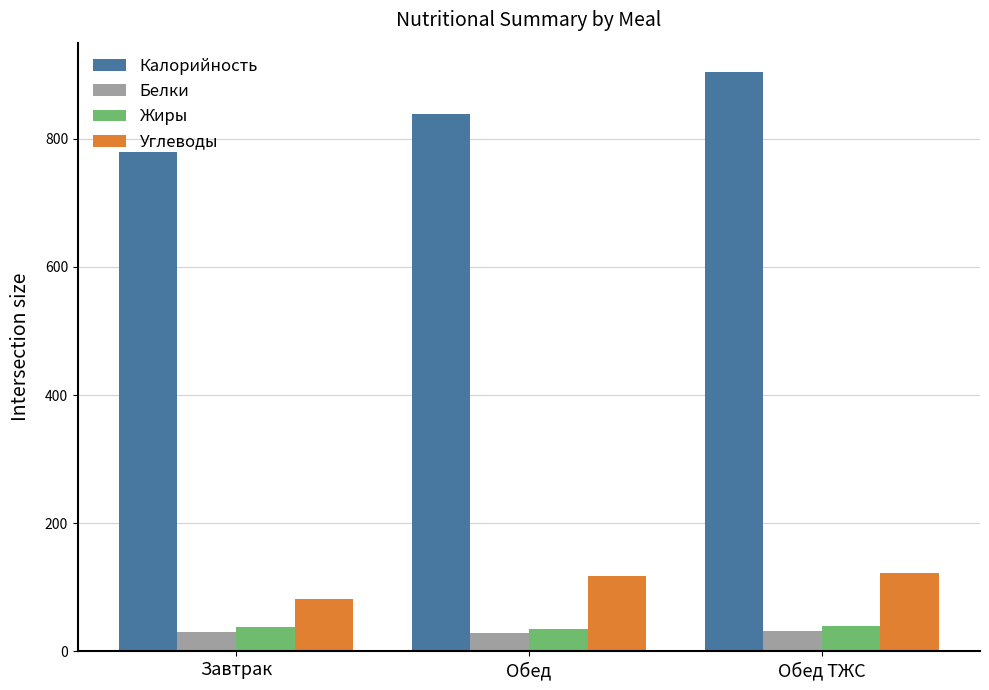

Where does the Белки series first go above 30?

Завтрак